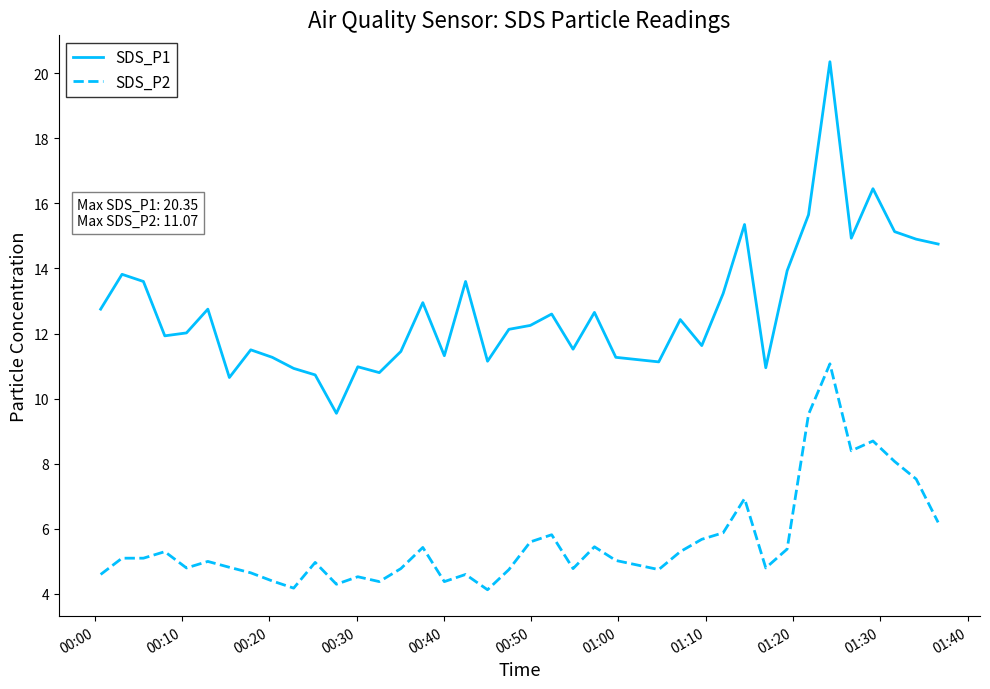

True or false: SDS_P2 and SDS_P1 cross at least once.

False